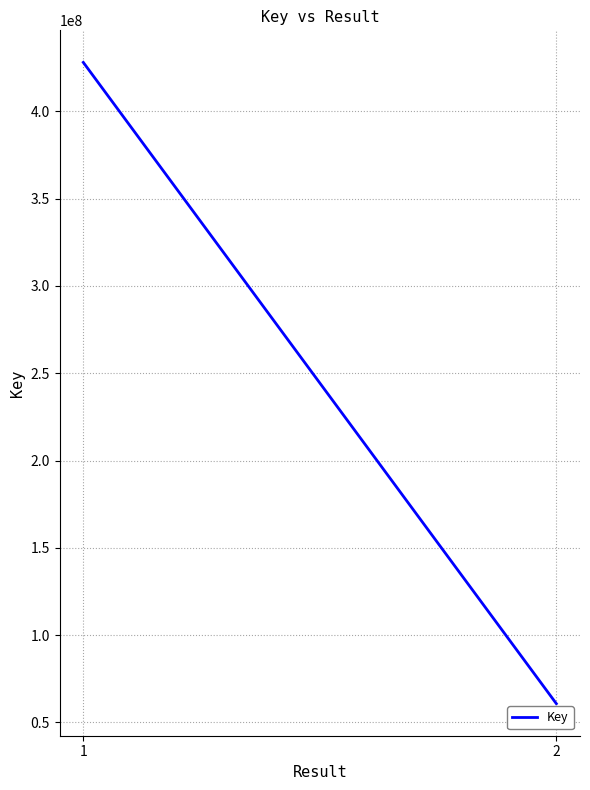

How many values are between 60780006 and 428029222?

2